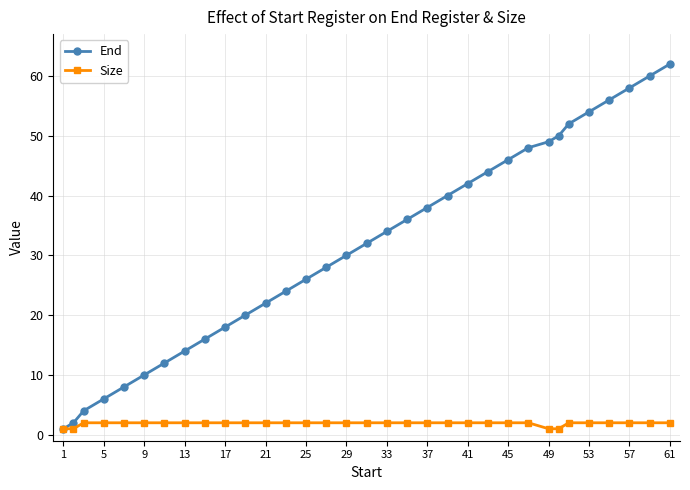

Which series has the widest spread of values?

End